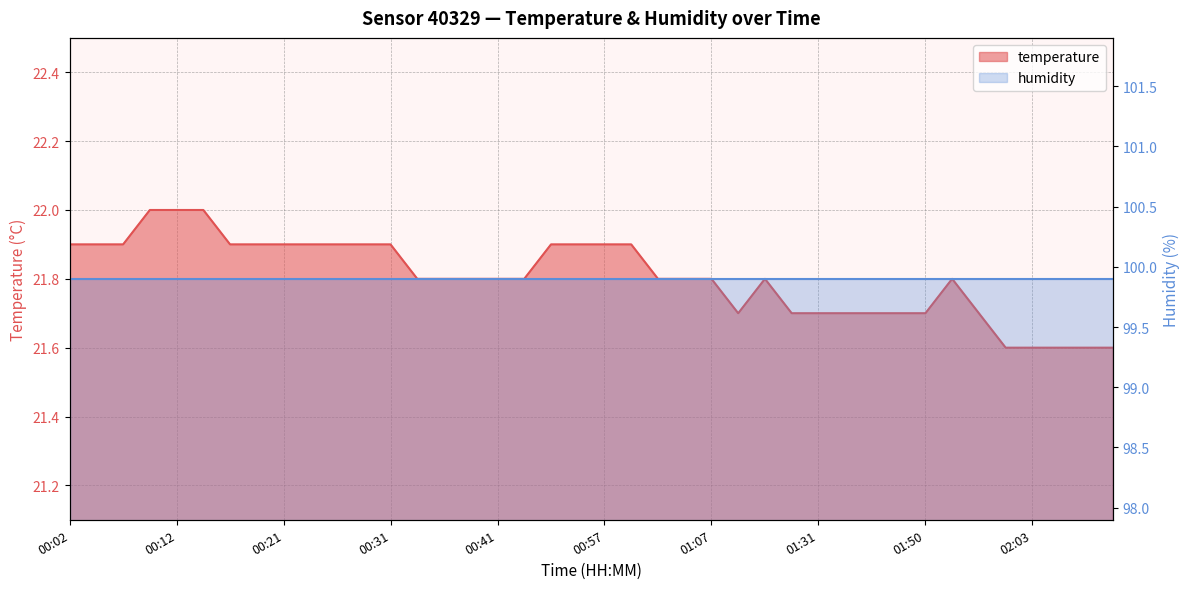

What is the label of the 30th point from the right?

00:26